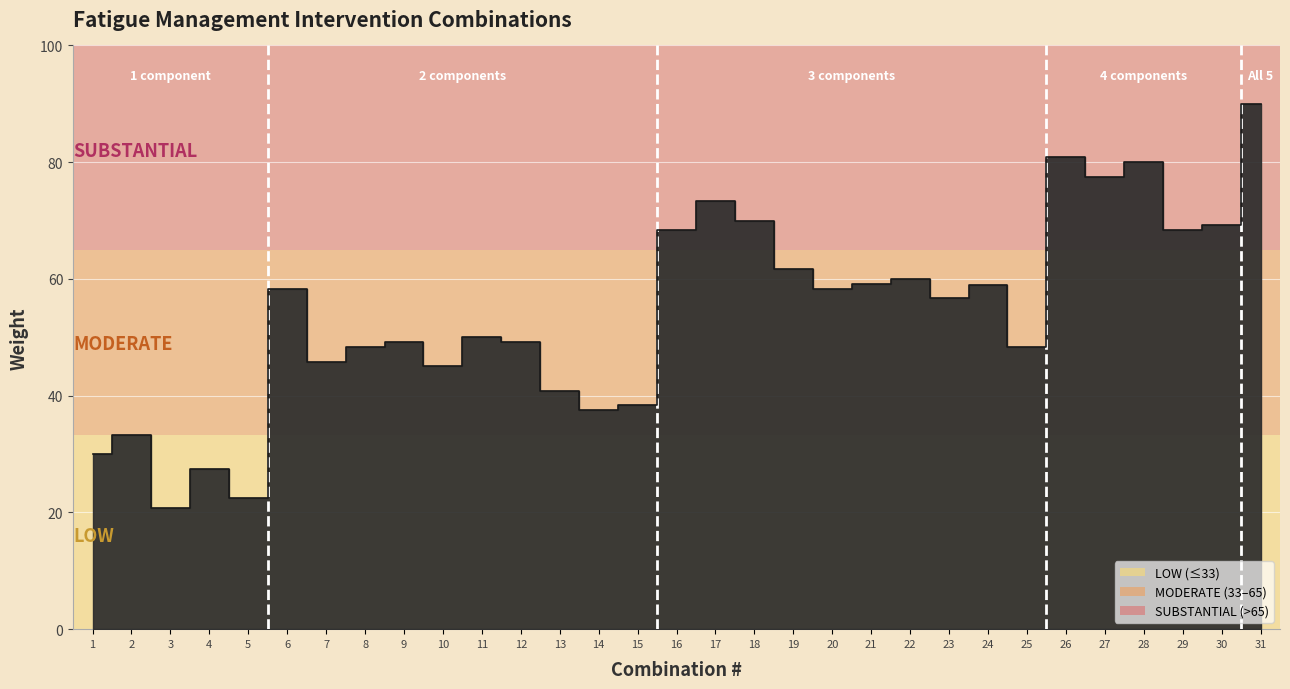

What is the sum of all values?

1677.3